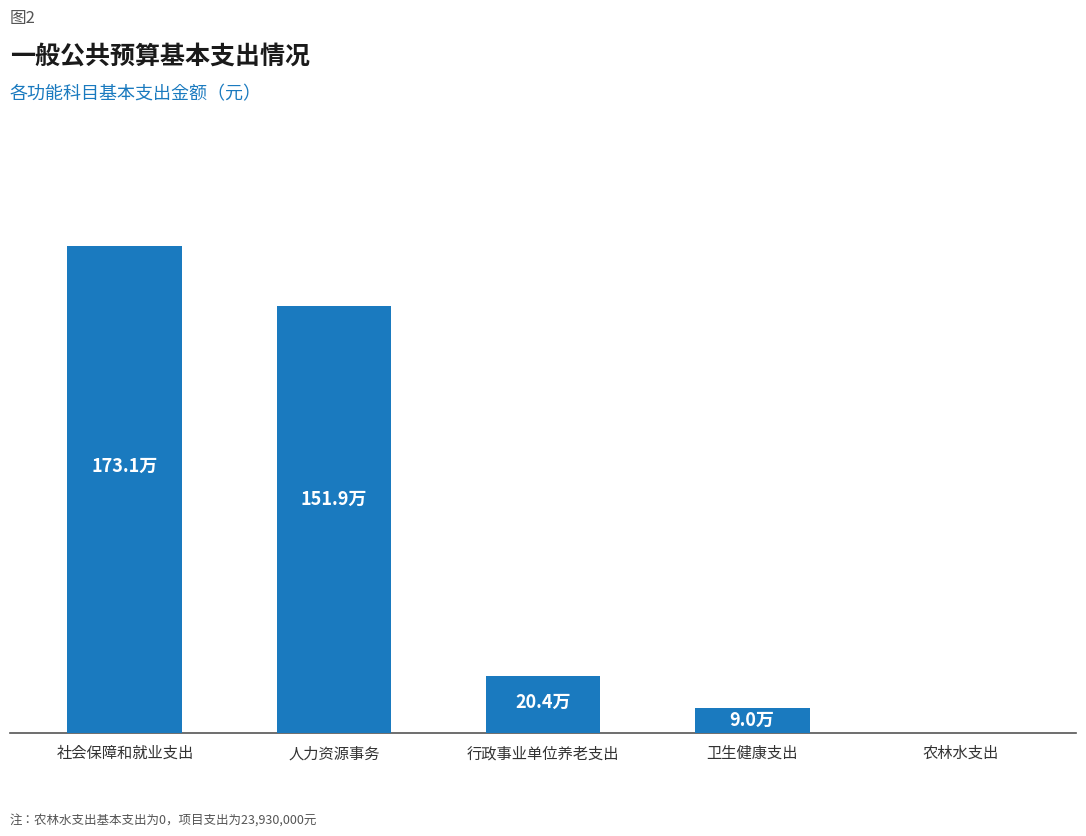

Reading right to left, list all the values displayed in this chart.

0.0	90142.3	204397.9	1519498.2	1731323.2